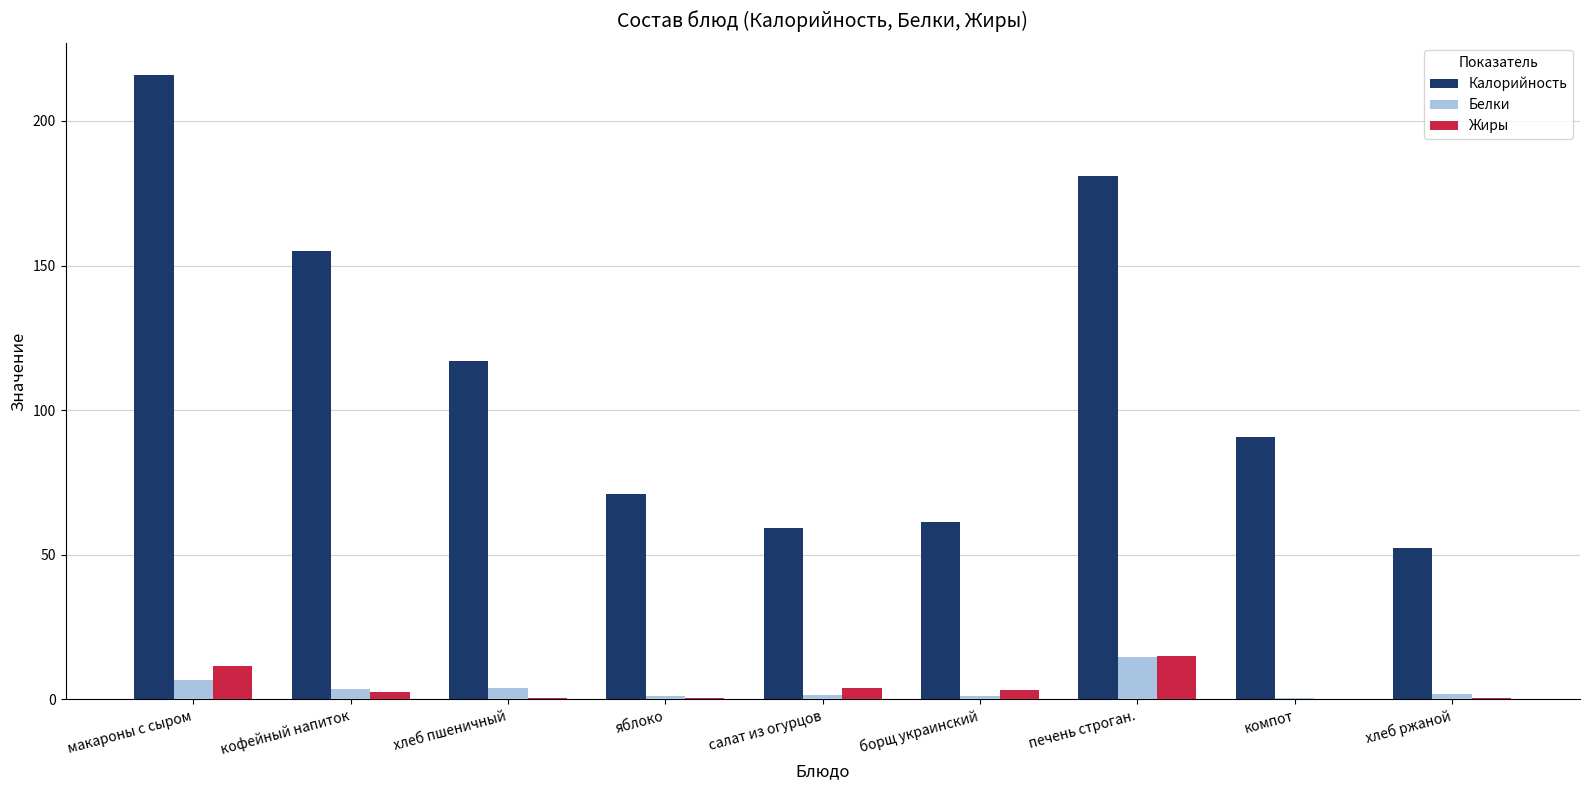

The Белки series shows 0.3 at компот. True or false?

True